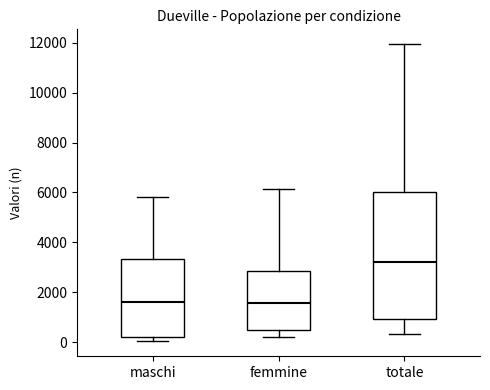

Reading left to right, transcribe this box plot: for each box, give where its median line is, the range the box spans, and where its two whiskers end, as read against the y-axis. The values are not printed on the chart, so give them approximately, as read against the axis.

maschi: median 1600, box 200 to 3400, whiskers 0 to 5800
femmine: median 1600, box 400 to 2800, whiskers 200 to 6200
totale: median 3200, box 1000 to 6000, whiskers 400 to 12000